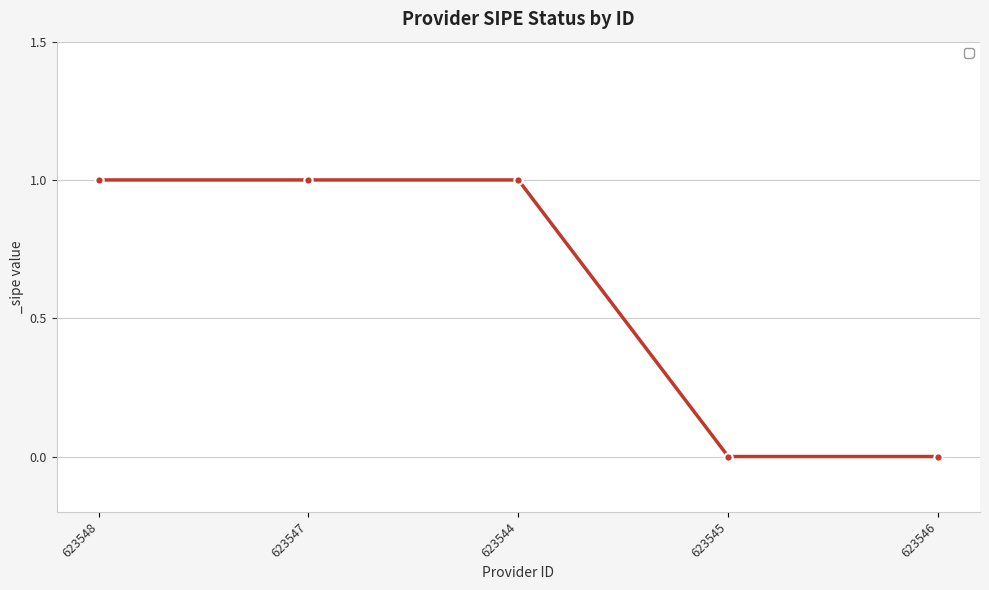

What is the difference between the second highest and second lowest values?

1